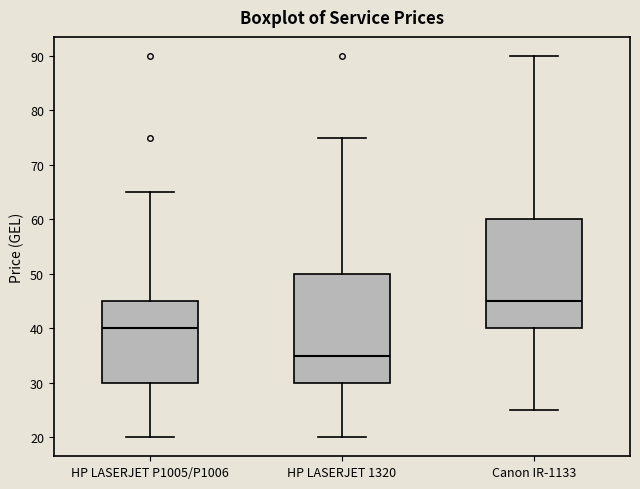

Reading left to right, transcribe this box plot: for each box, give where its median line is, the range the box spans, and where its two whiskers end, as read against the y-axis. The values are not printed on the chart, so give them approximately, as read against the axis.

HP LASERJET P1005/P1006: median 40, box 30 to 45, whiskers 20 to 65
HP LASERJET 1320: median 35, box 30 to 50, whiskers 20 to 75
Canon IR-1133: median 45, box 40 to 60, whiskers 25 to 90